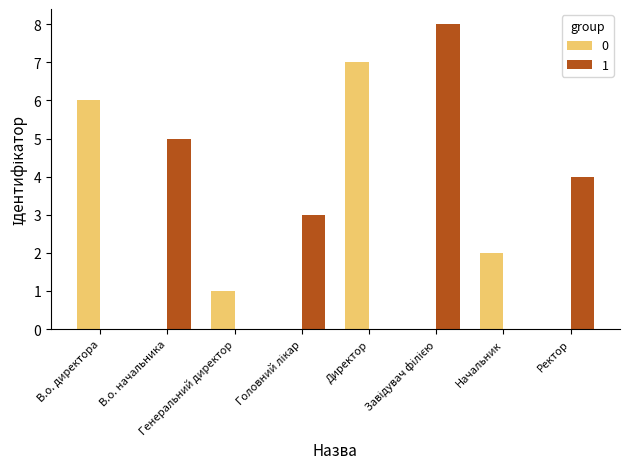

What is the greatest value displayed?

8